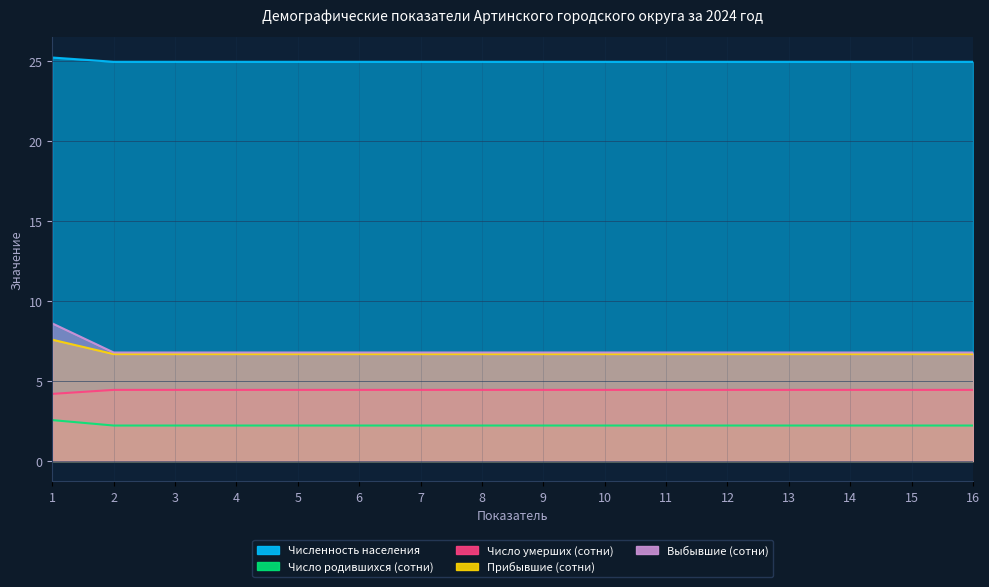

The value of Численность населения at 6 is 44.0. True or false?

False